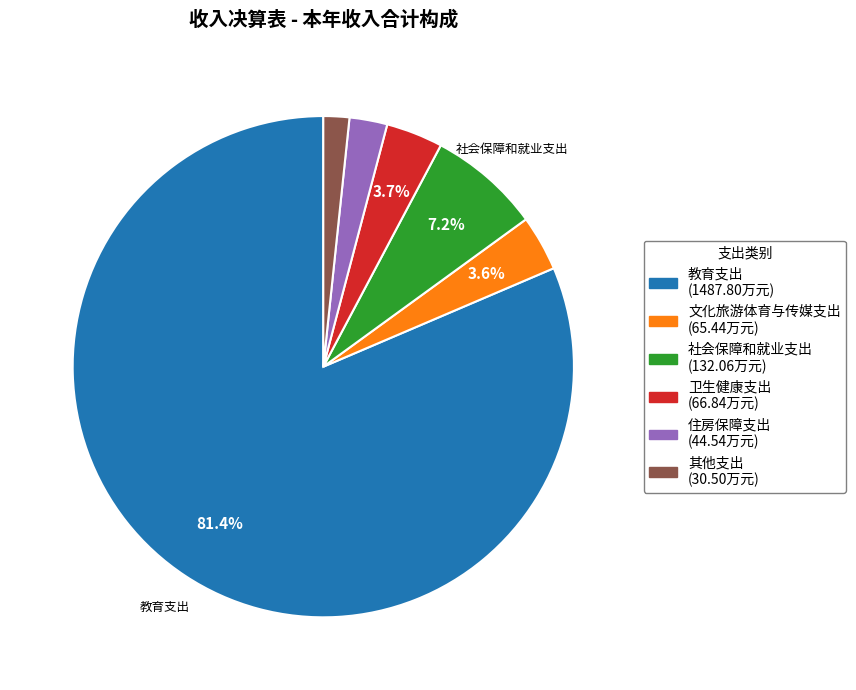

To the nearest percent, what percentage of the pie is 教育支出?

81%